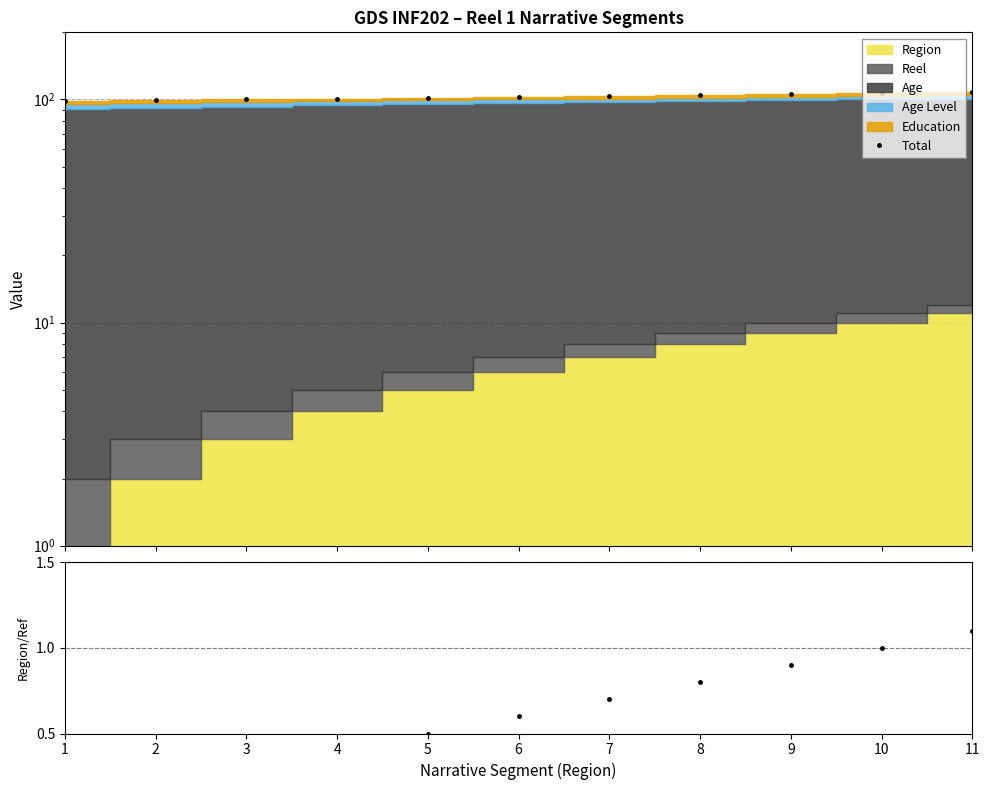

At how many categories does at least one series exceed 8?

11